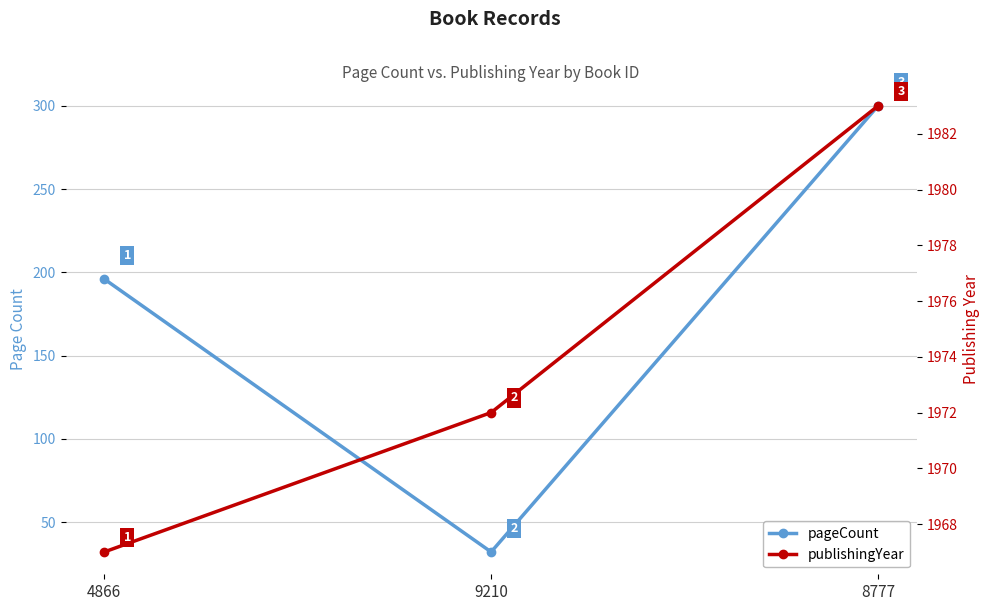

At which category is the sum across all series the highest?

8777